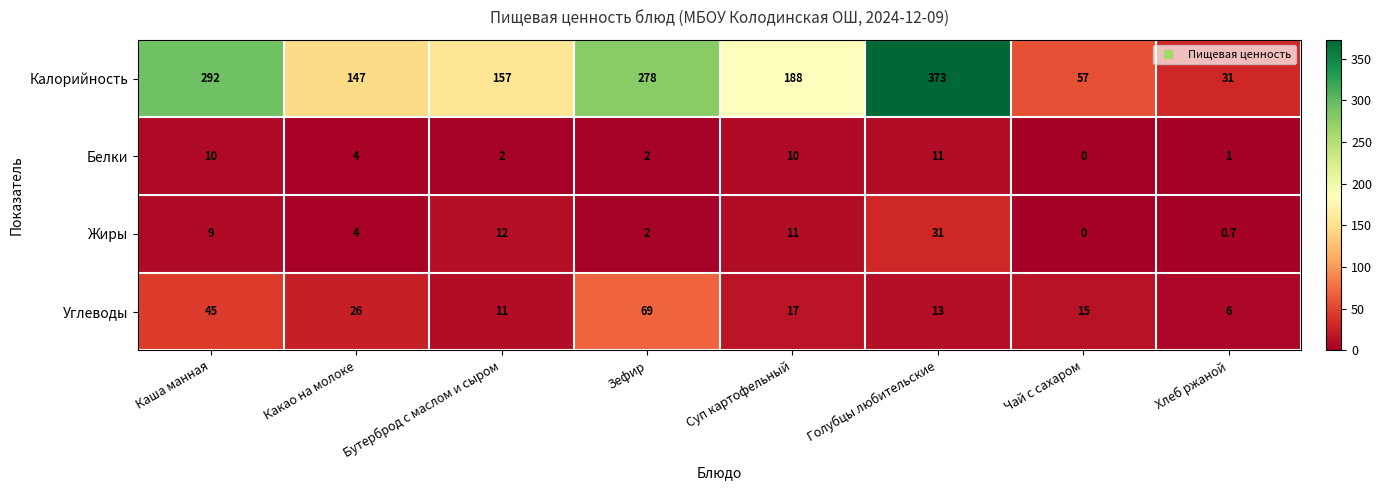

The value of Углеводы at Голубцы любительские is 13.0. True or false?

True